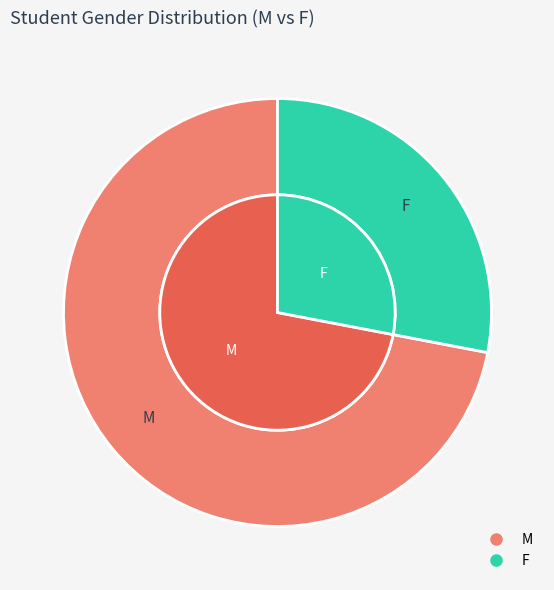

To the nearest percent, what is the difference between the F and M slice percentages?

44%